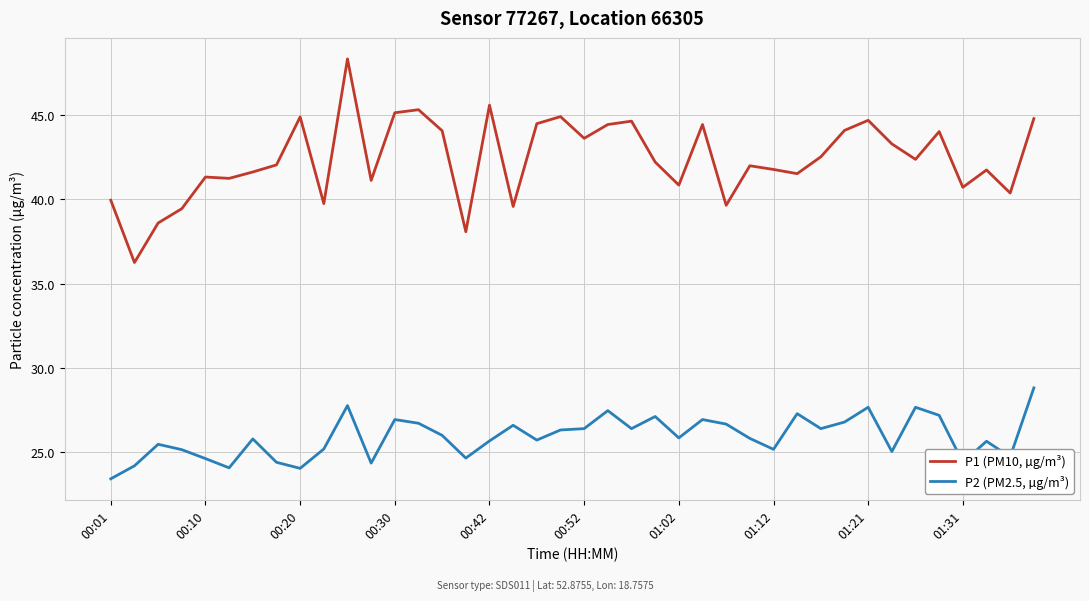

Which series has the largest total across all categories?

P1 (PM10, µg/m³)